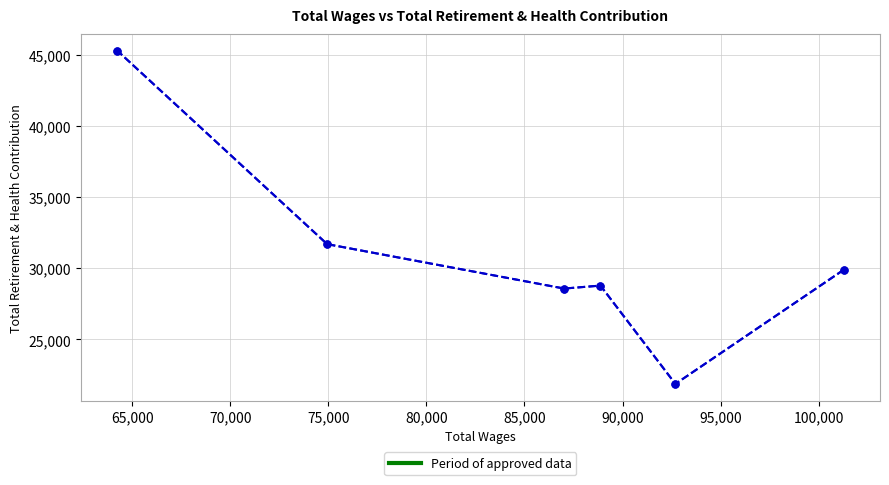

How many categories are shown in the chart?

6